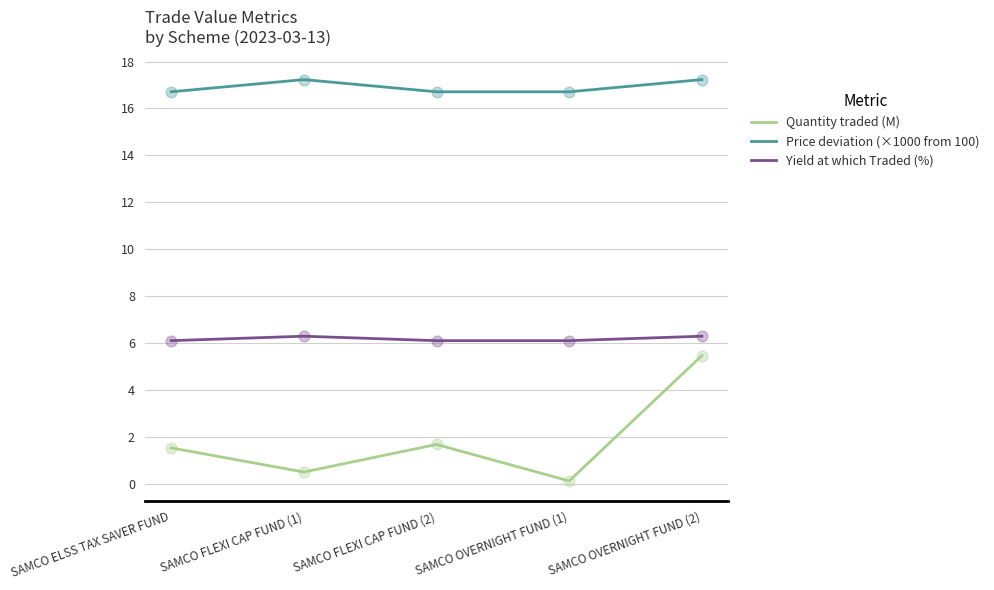

At how many categories does at least one series exceed 5?

5